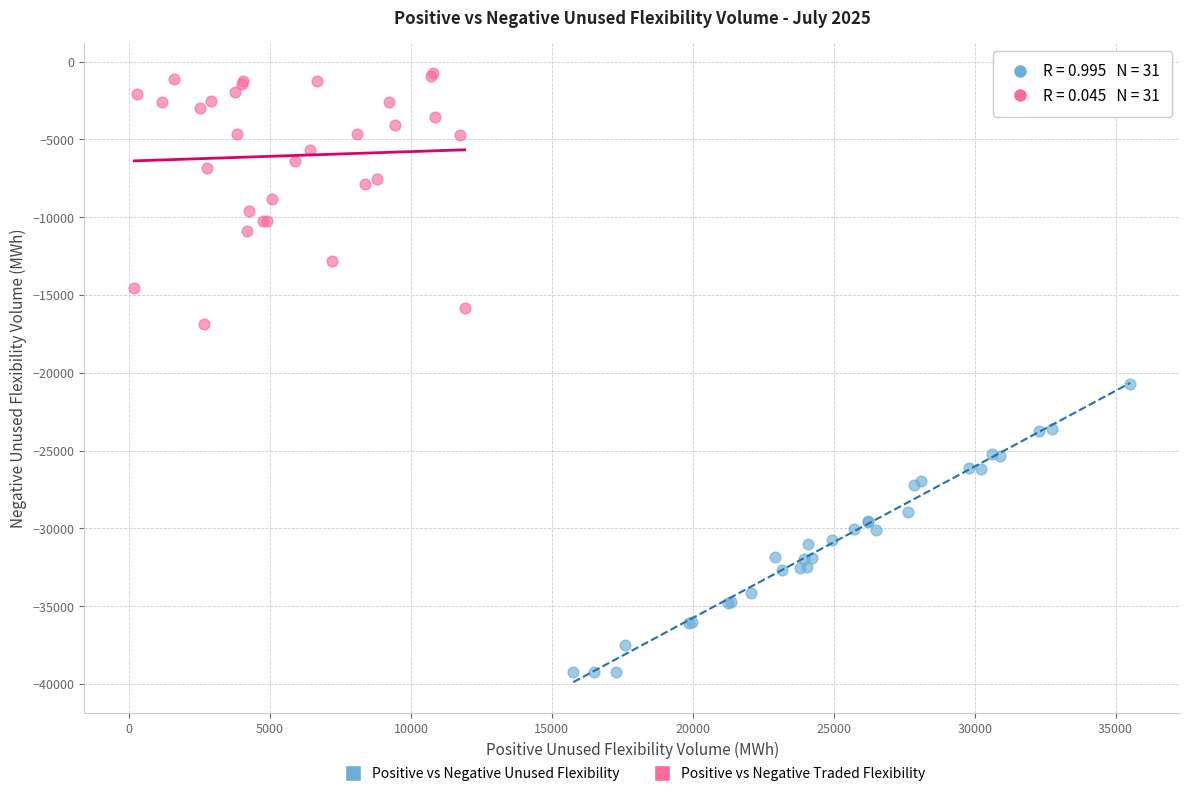

Which series has the largest Y range (max minus min)?

Positive vs Negative Unused Flexibility